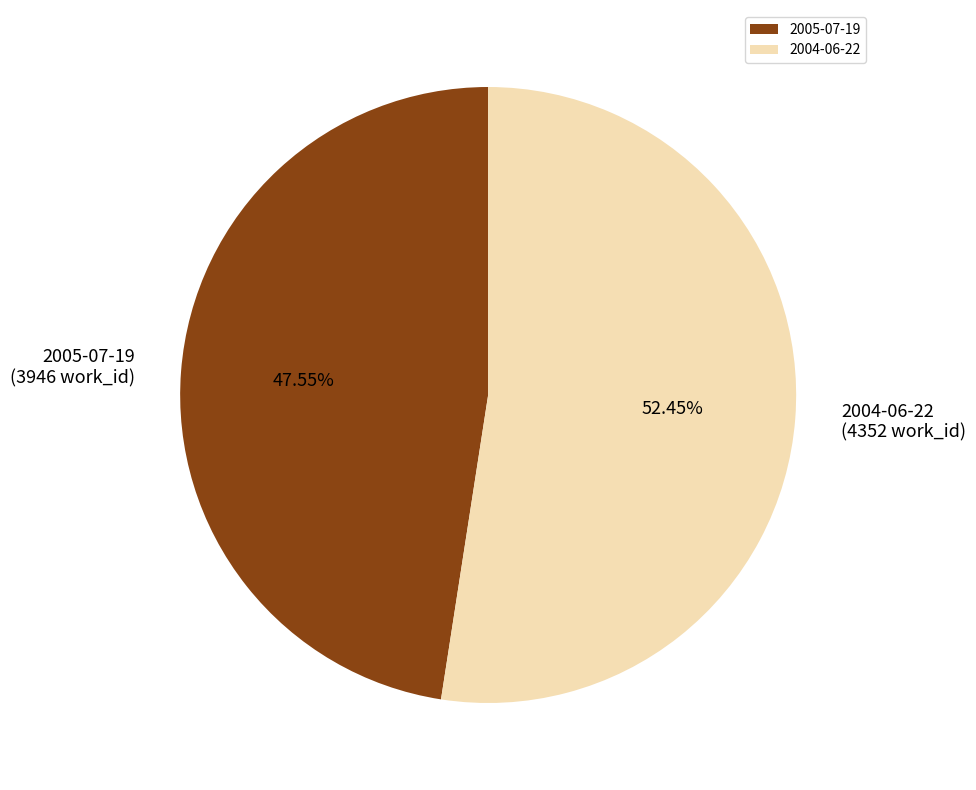

To the nearest percent, what is the average slice percentage?

50%